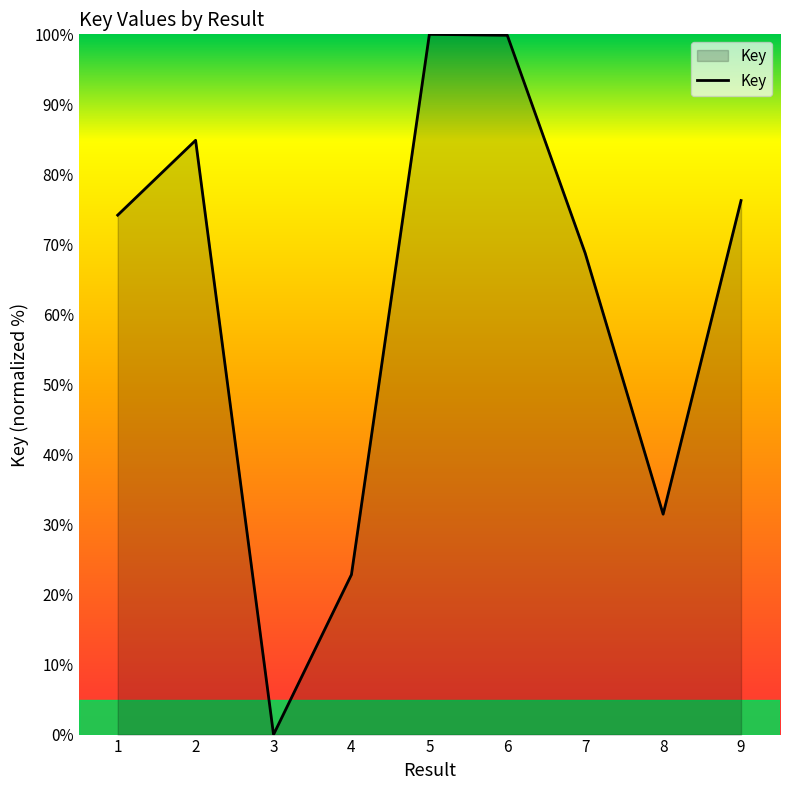

What is the average value?

62.0